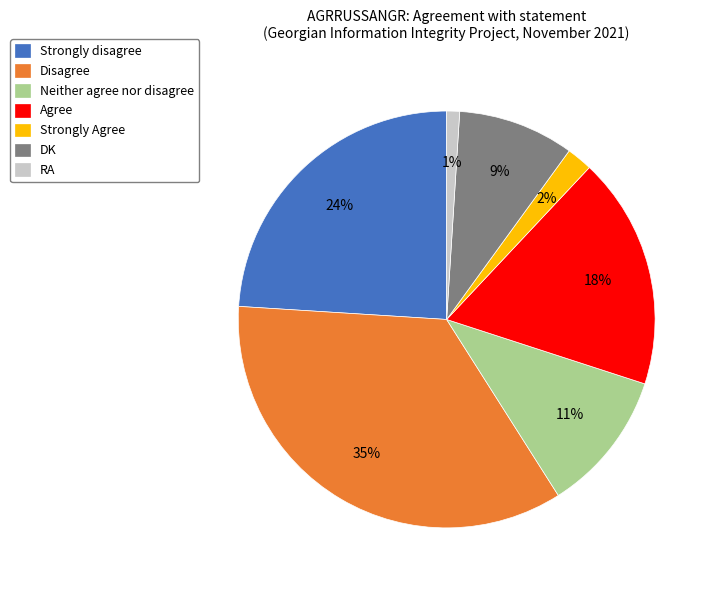

How many slices are in this pie chart?

7